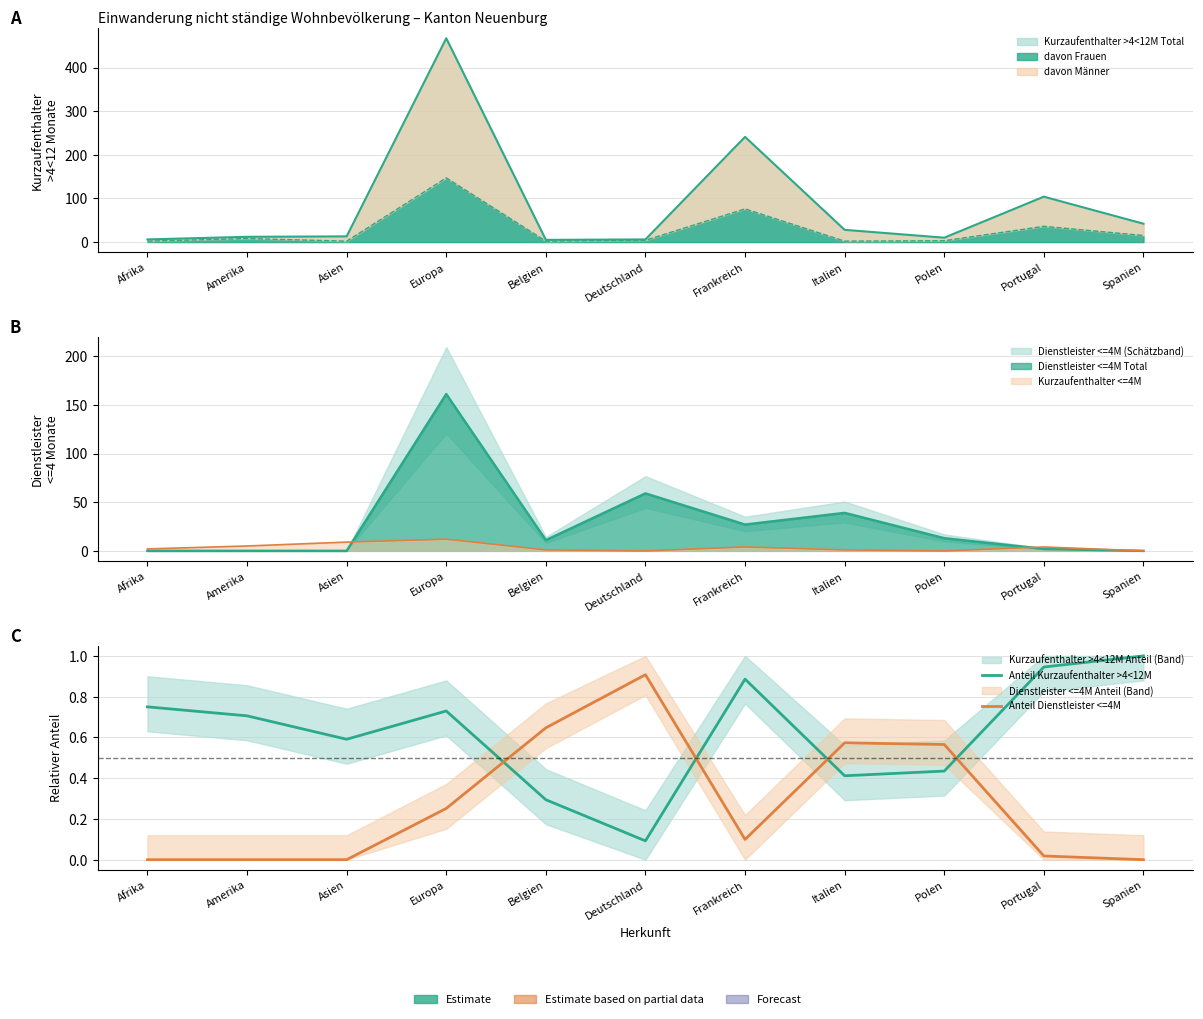

In Anteil Kurzaufenthalter >4<12M, how many points are lower than both neighbors (excluding endpoints)?

3